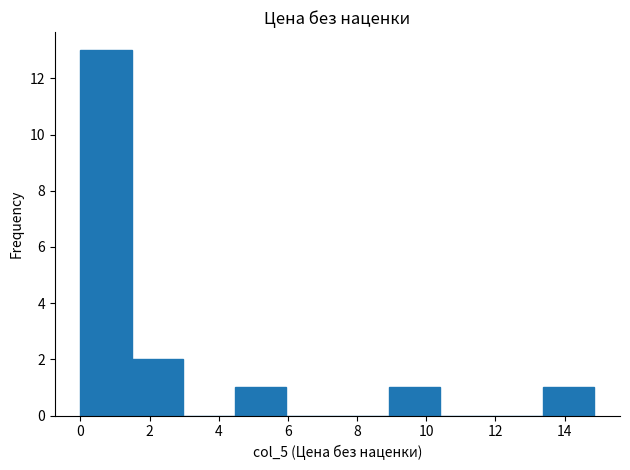

Which range on the x-axis has the tallest bar?

0.0 to 1.4